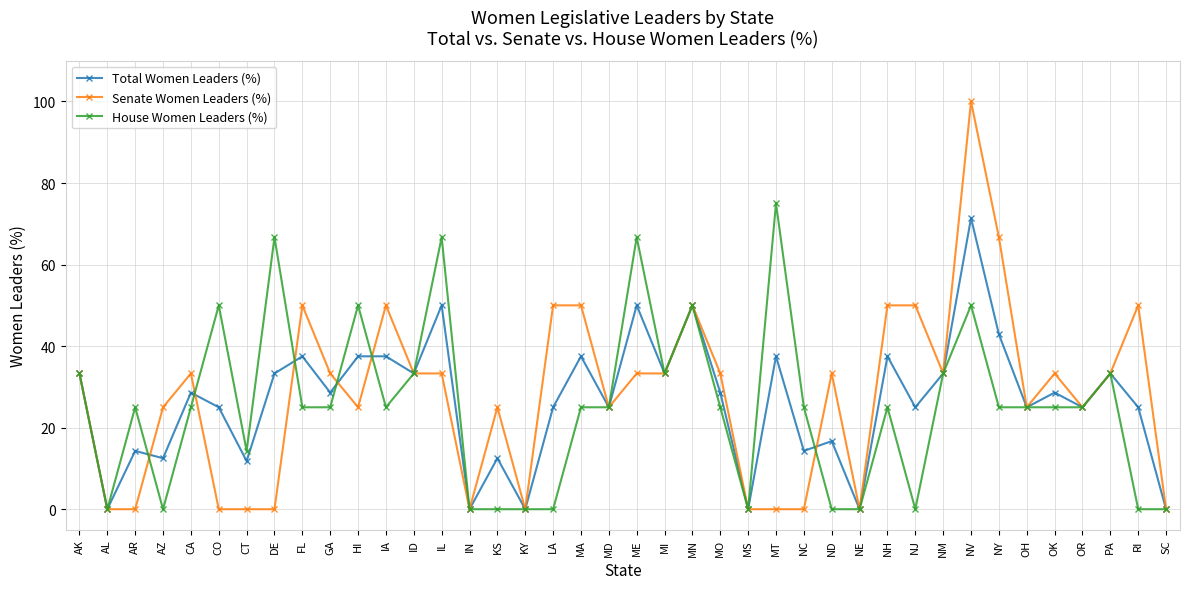

Which category has the highest value in the Total Women Leaders (%) series?

NV